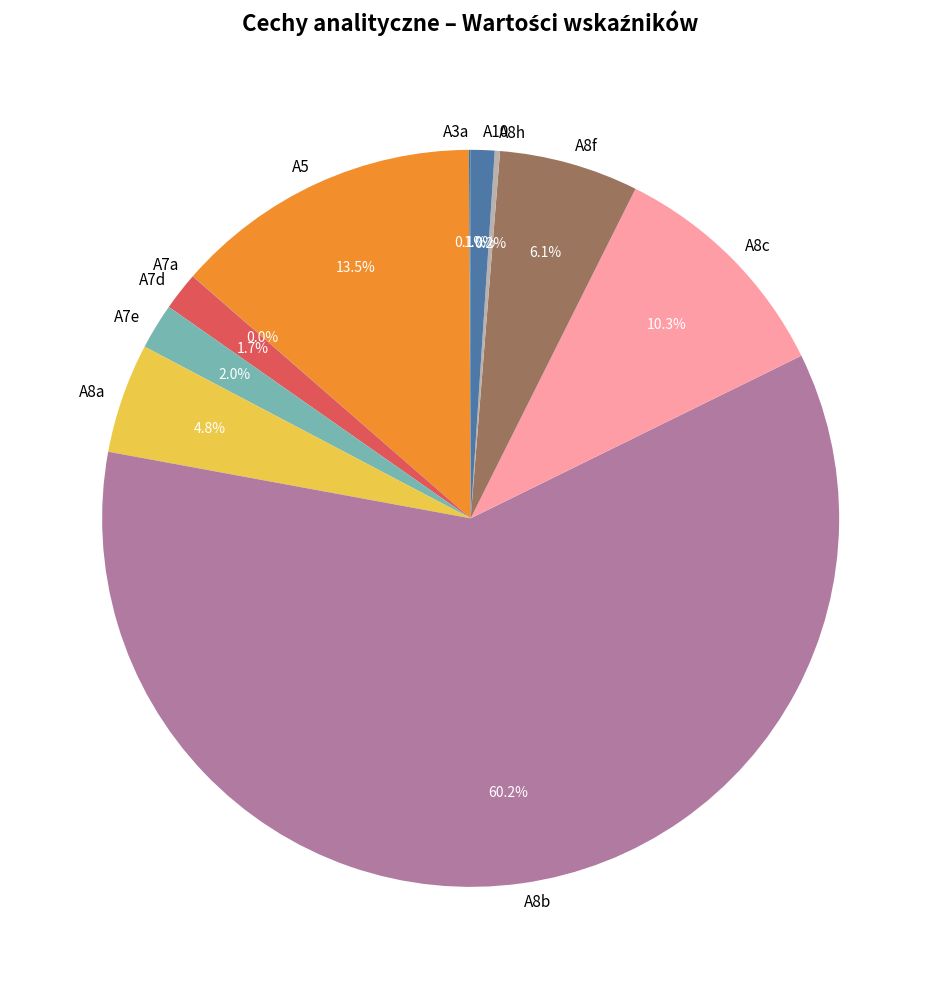

Is there a majority slice in this chart?

Yes